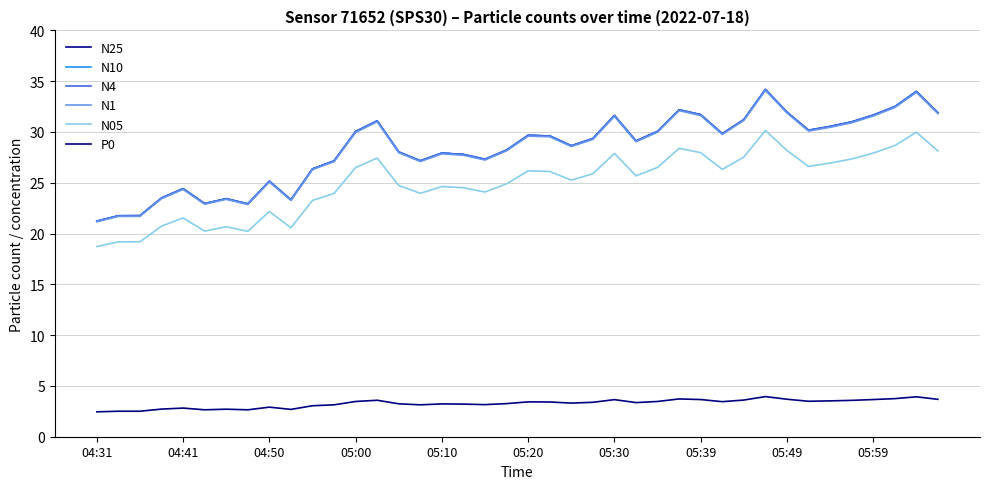

What is the highest value of the N25 series?

34.2